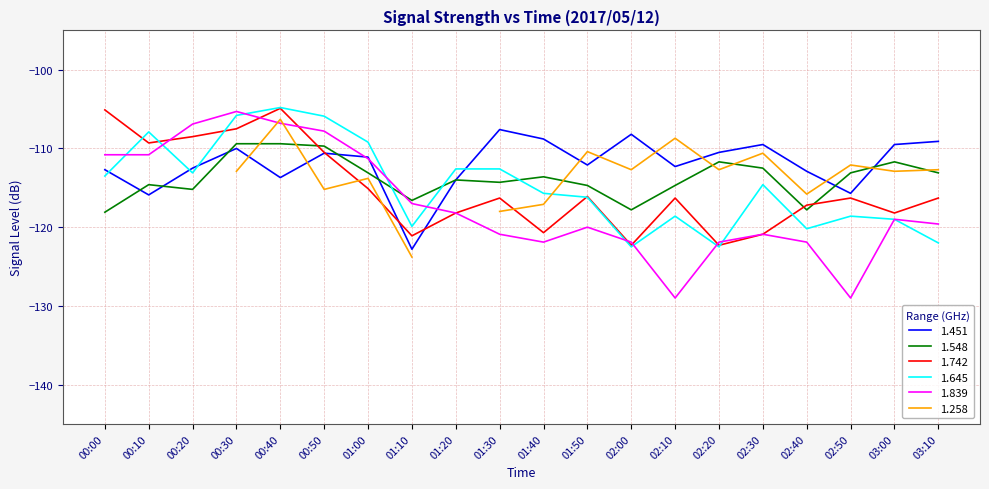

How many times do 1.839 and 1.742 cross each other?

6